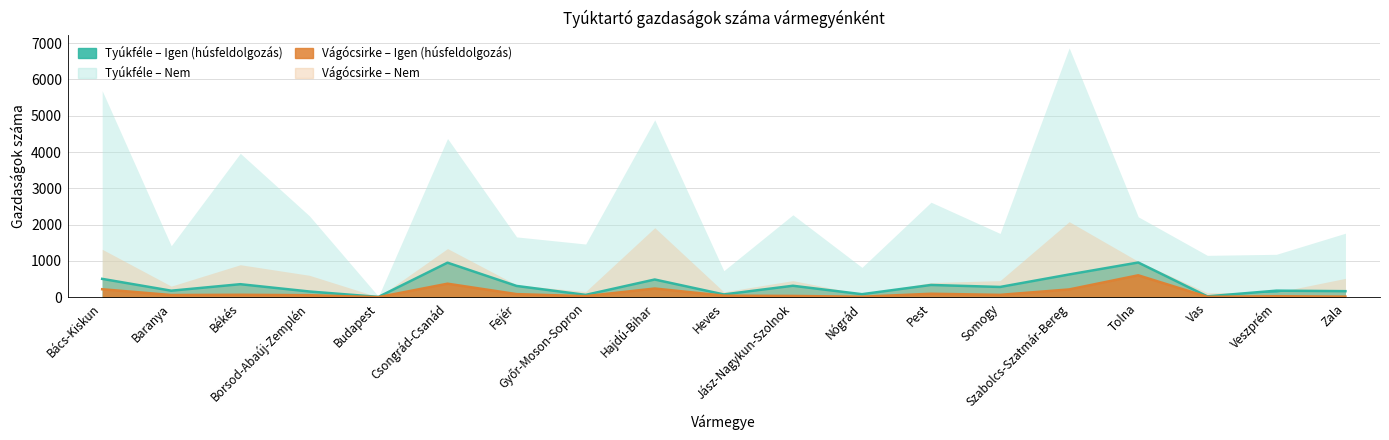

What is the minimum value shown in the chart?

5